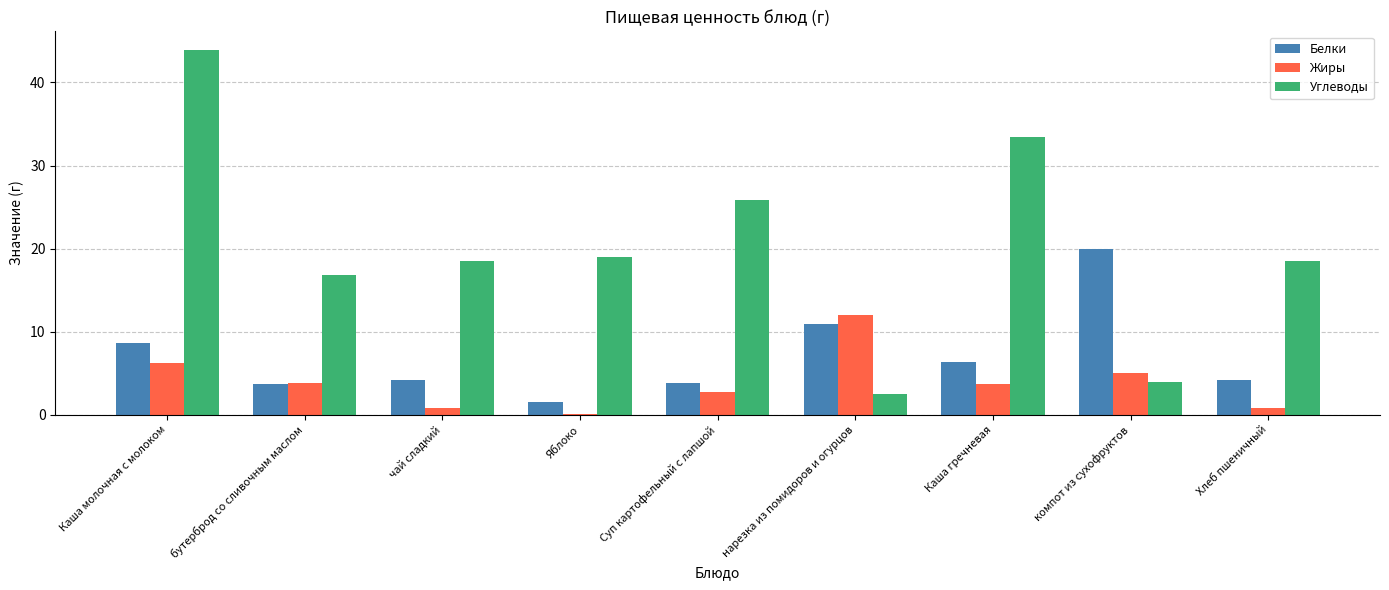

Is it true that Углеводы equals 6.1 at бутерброд со сливочным маслом?

False